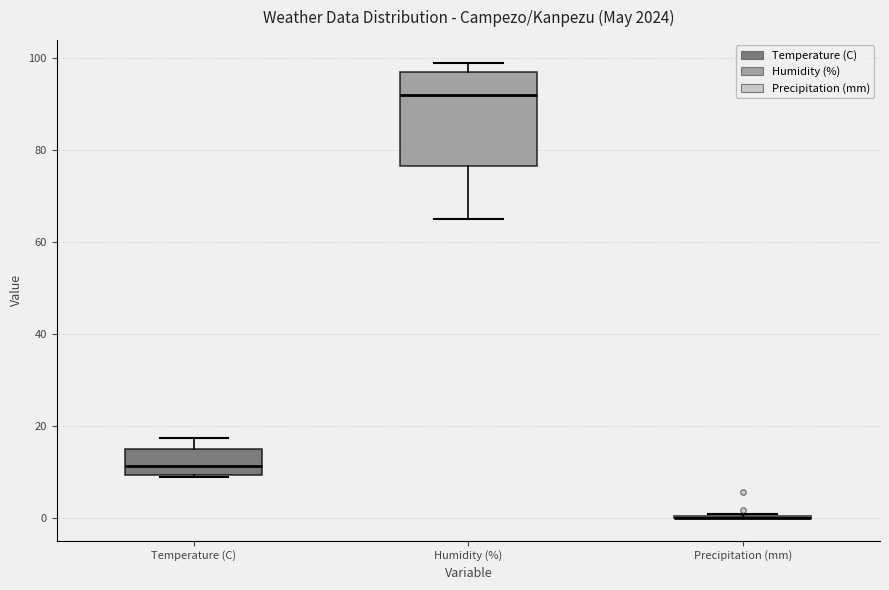

Where does the median line of the box for Humidity (%) sit on the y-axis? The values are not printed on the chart, so give them approximately, as read against the axis.

92